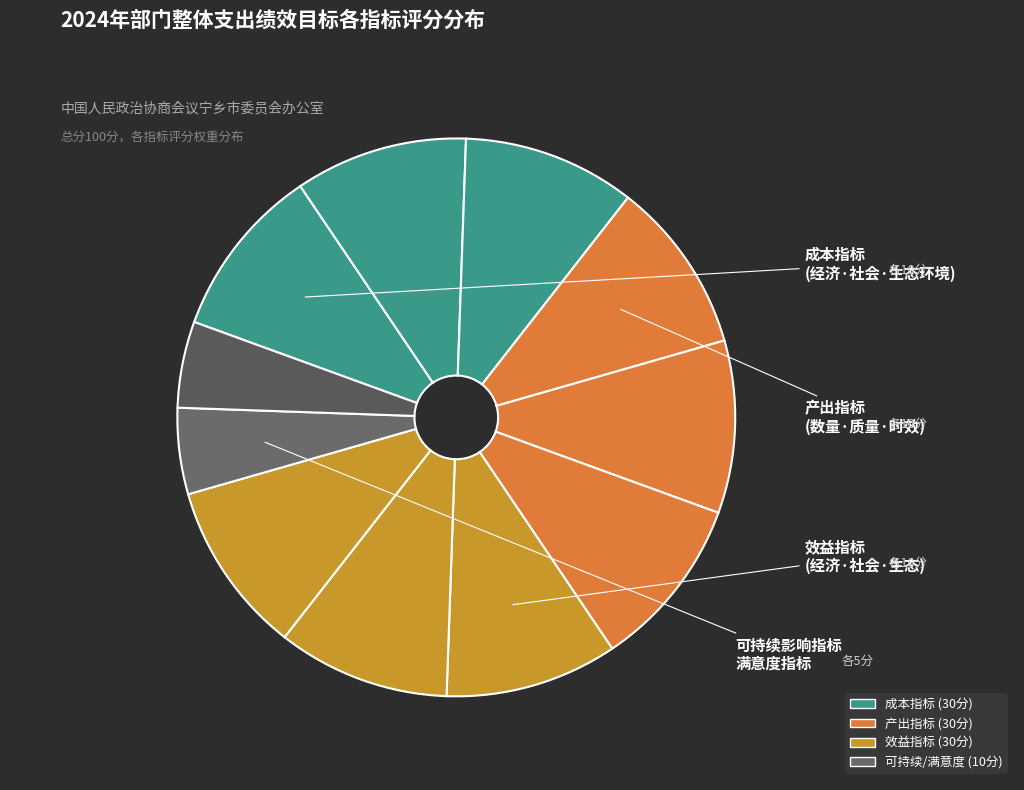

How many slices are in this pie chart?

11